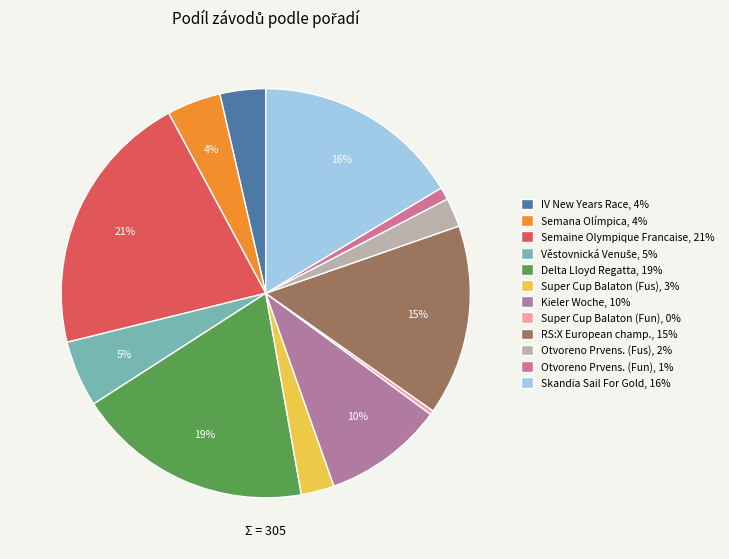

Which category has the smallest portion of the pie?

Super Cup Balaton (Fun), 0%